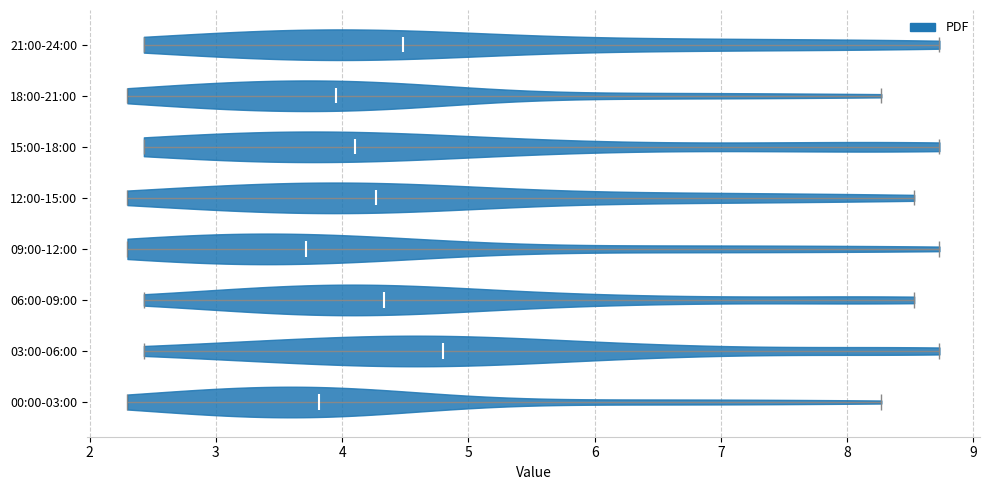

Reading bottom to top, read every violin against the x-axis: where its median line is, and the lowest and highest points it reaches. The values are not printed on the chart, so give them approximately, as read against the axis.

00:00-03:00: median line 3.8, lowest point 2.3, highest point 8.3
03:00-06:00: median line 4.8, lowest point 2.4, highest point 8.7
06:00-09:00: median line 4.3, lowest point 2.4, highest point 8.5
09:00-12:00: median line 3.7, lowest point 2.3, highest point 8.7
12:00-15:00: median line 4.3, lowest point 2.3, highest point 8.5
15:00-18:00: median line 4.1, lowest point 2.4, highest point 8.7
18:00-21:00: median line 4.0, lowest point 2.3, highest point 8.3
21:00-24:00: median line 4.5, lowest point 2.4, highest point 8.7